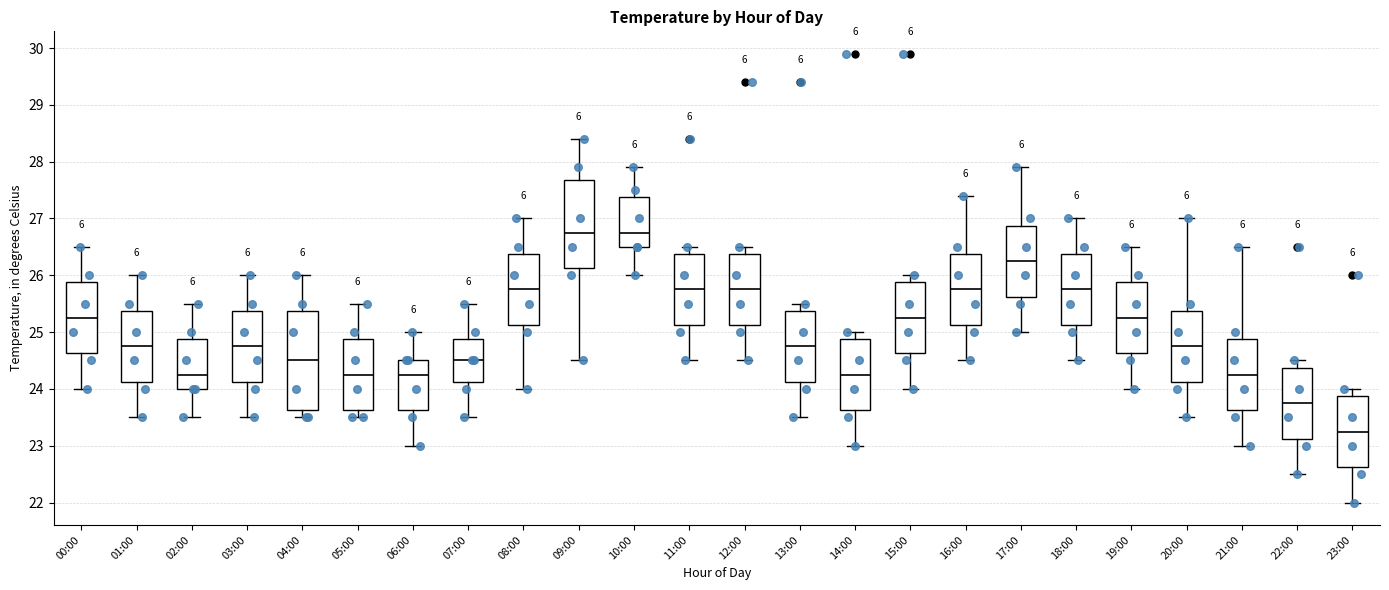

Where does the median line of the box for 11:00 sit on the y-axis? The values are not printed on the chart, so give them approximately, as read against the axis.

25.8